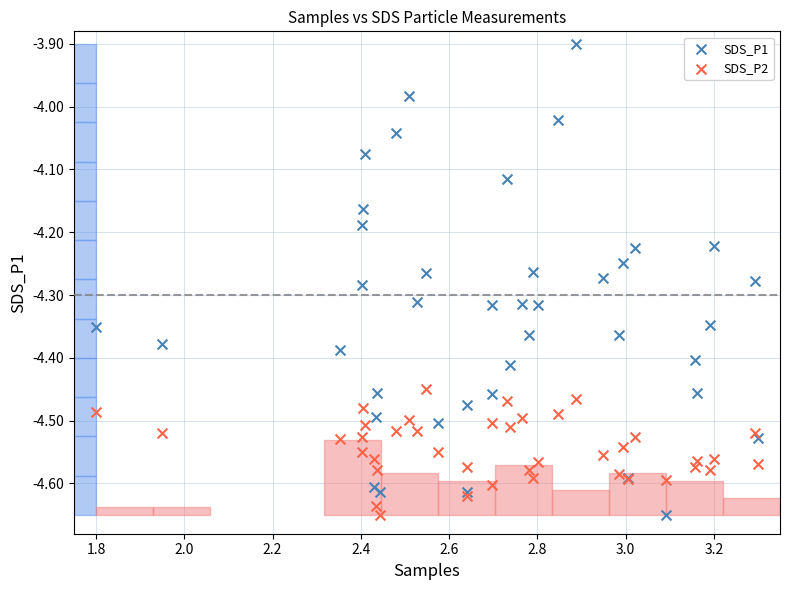

Which series contains the highest Y value?

SDS_P1